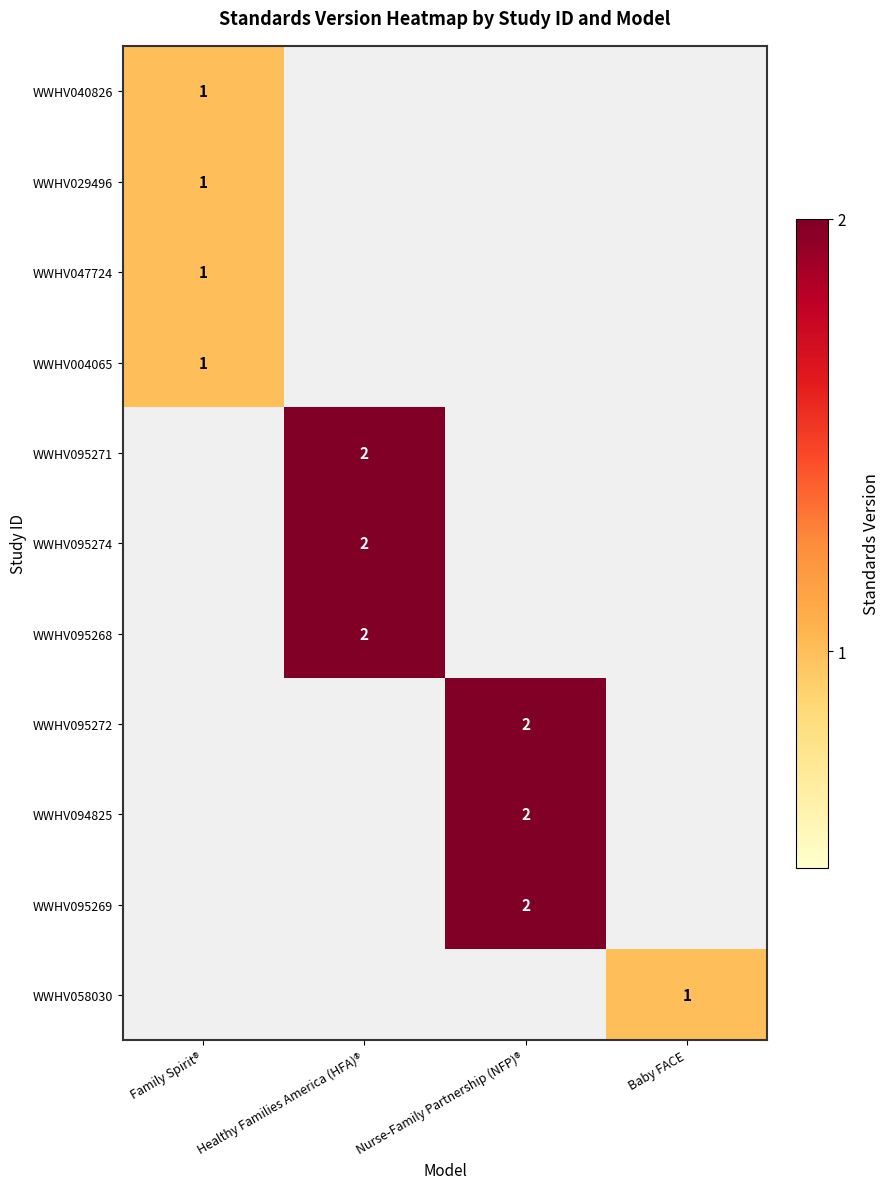

The value of WWHV047724 at Family Spirit® is 1. True or false?

True